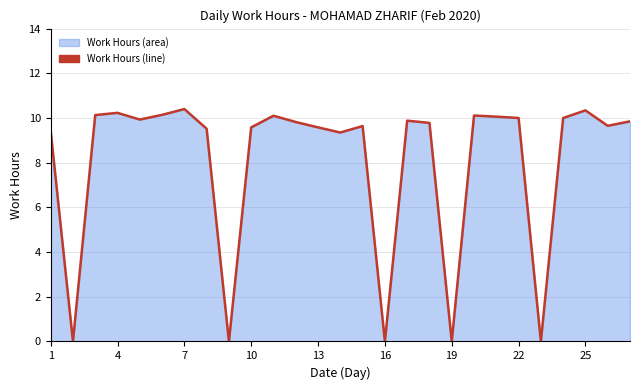

How many points are higher than both their immediate neighbors (excluding endpoints)?

7